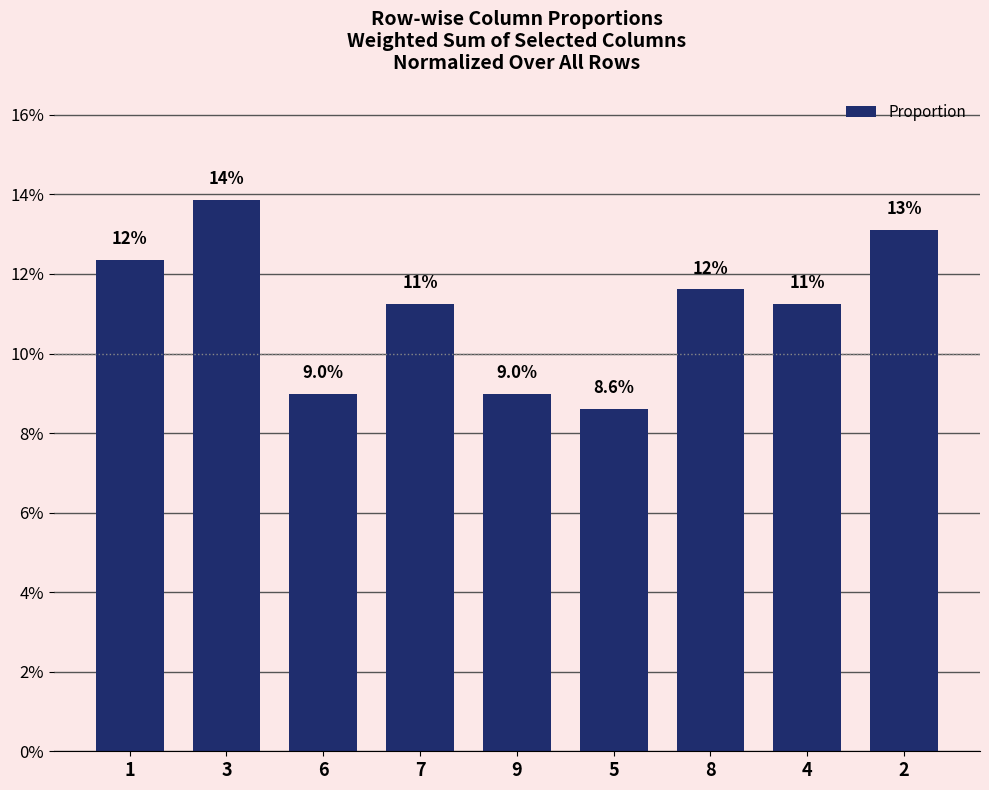

Where is the data nearest to the value 0?

5